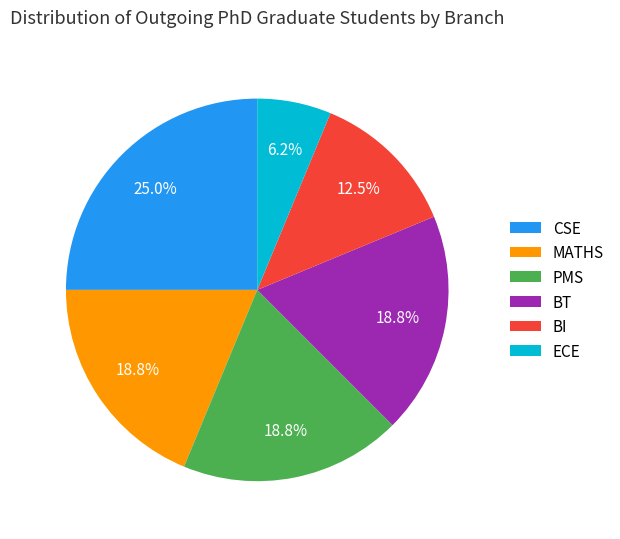

To the nearest percent, what is the difference between the largest and smallest slice percentages?

19%